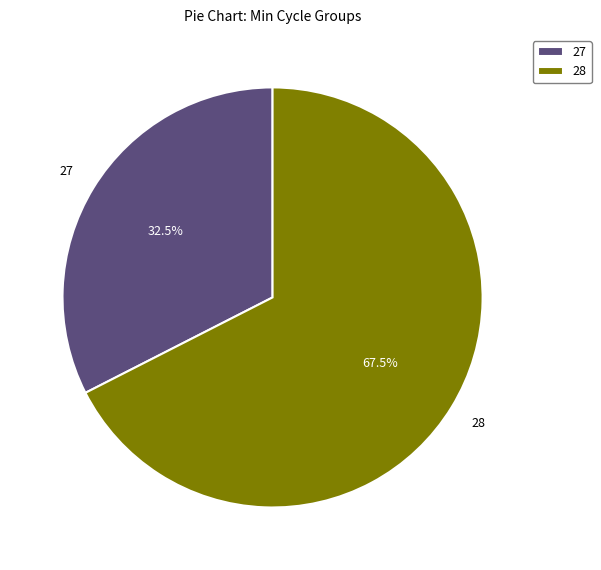

Does 27 account for over 50% of the chart?

No